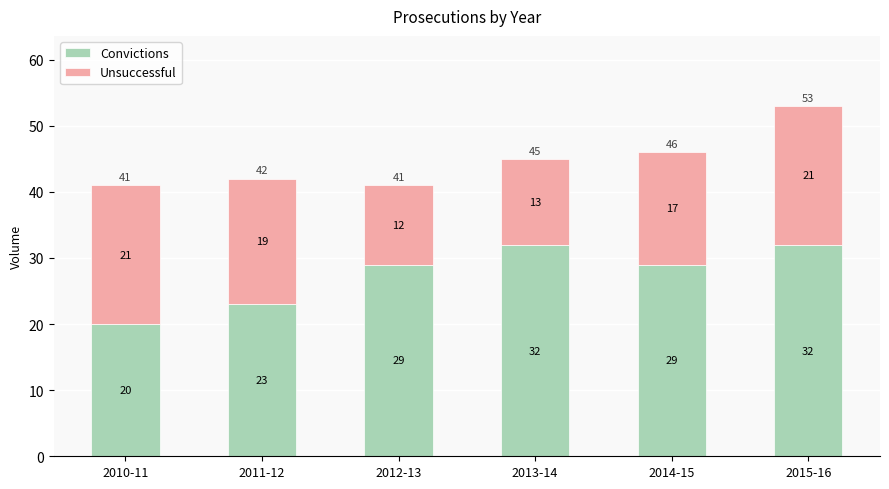

What is the difference between the maximum and minimum values in the Convictions series?

12